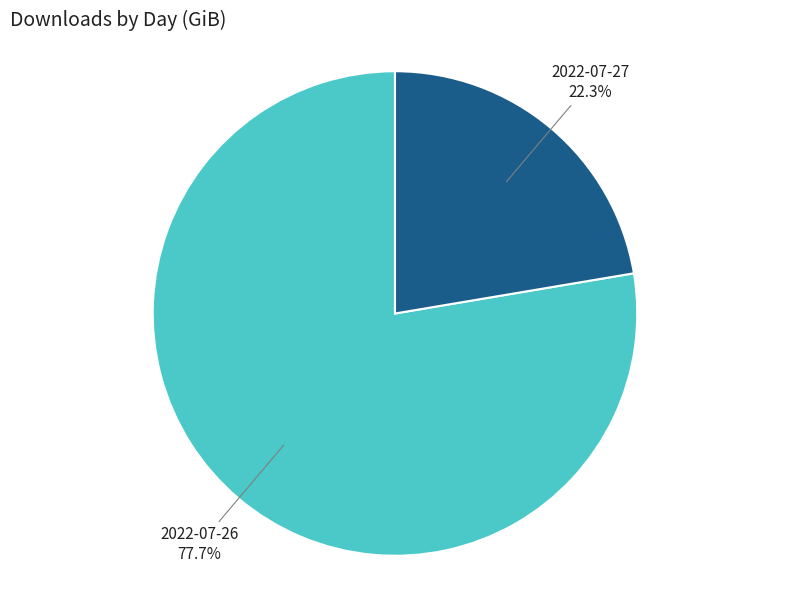

To the nearest percent, what is the difference between the largest and smallest slice percentages?

55%